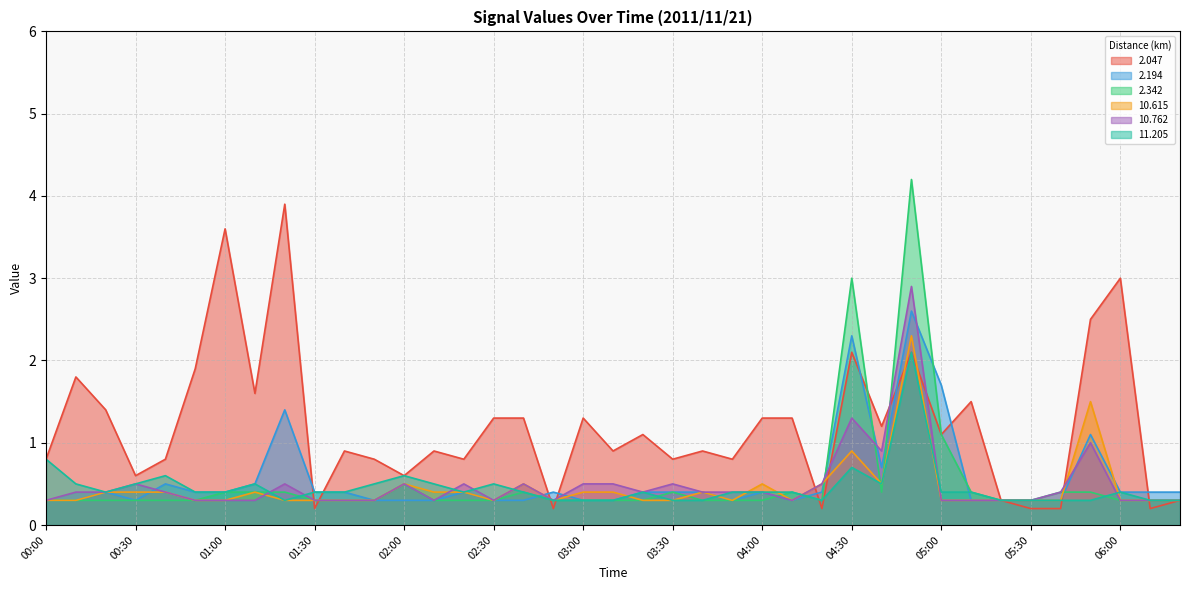

Which series has the largest range (max minus min)?

2.342